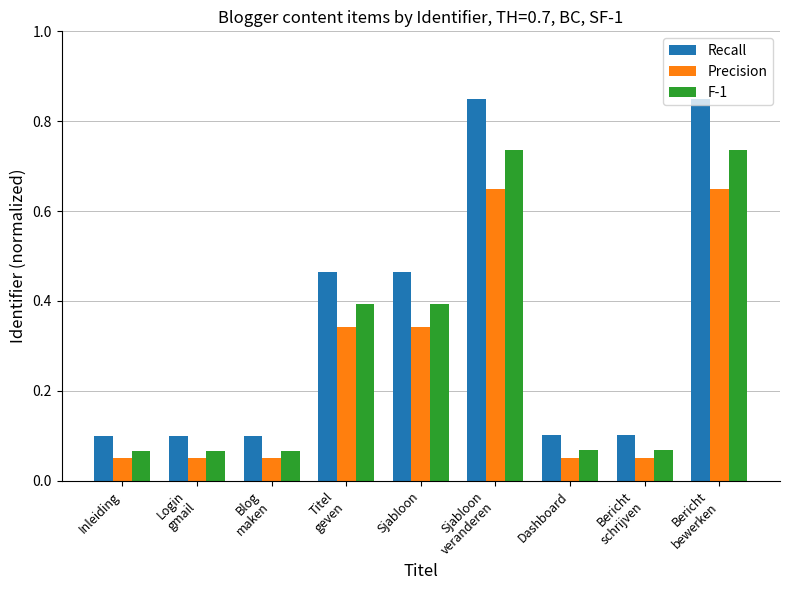

At Titel
geven, list the series in order from smallest to largest.

Precision, F-1, Recall